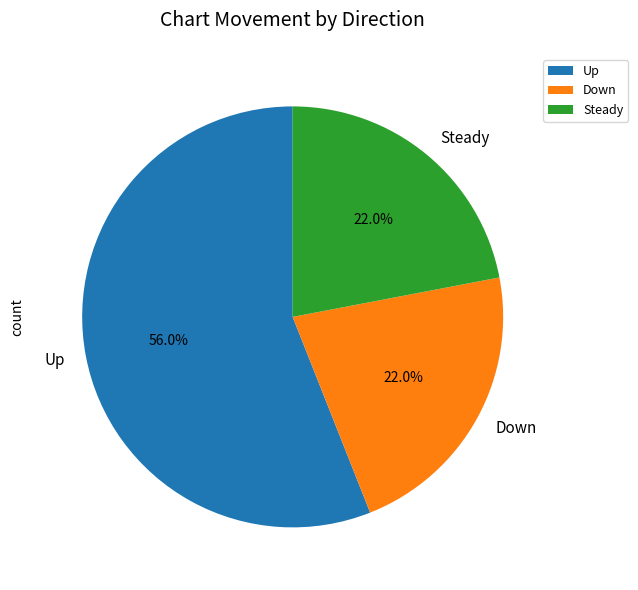

How many segments does this pie chart have?

3